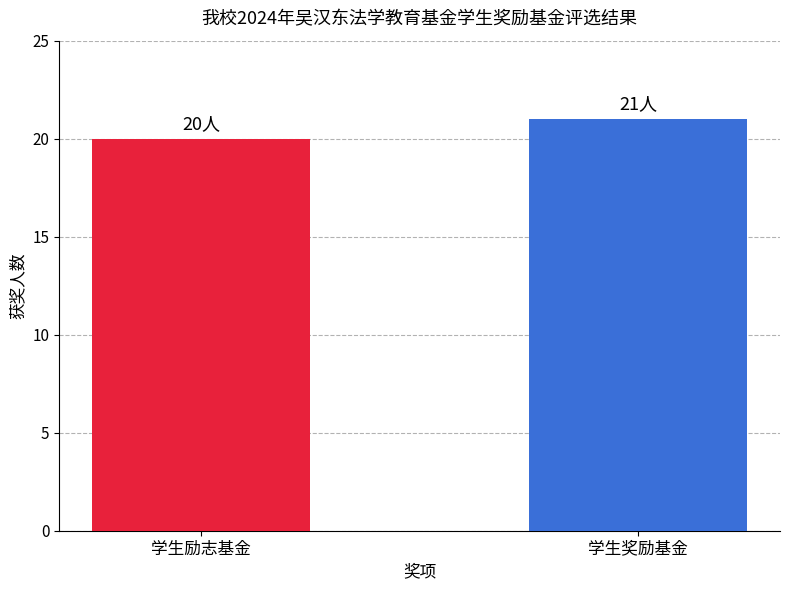

Which category has the lowest value across all series?

学生励志基金